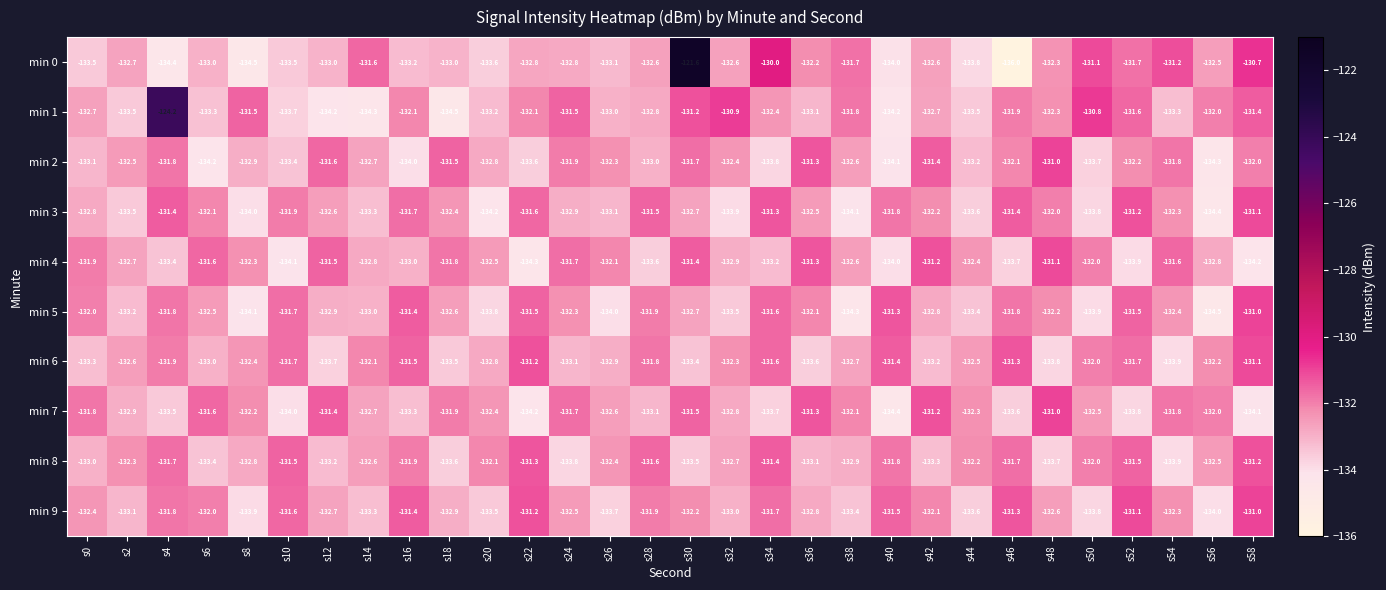

What is the total value across all series at s18?

-1327.7